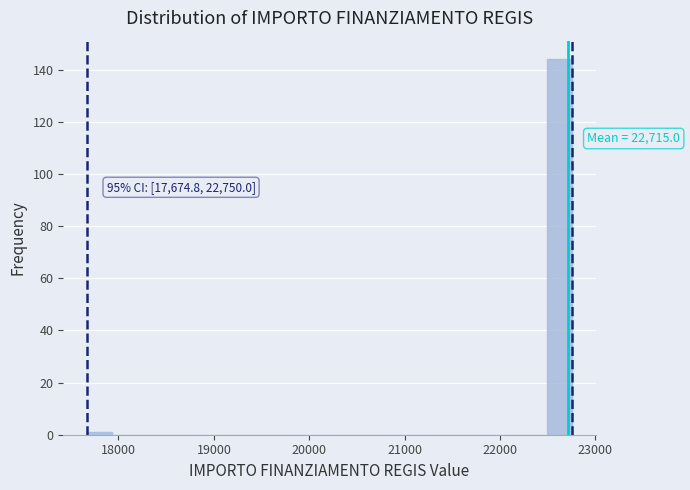

Around what value on the x-axis is the tallest bar? Give the approximate position of its centre, as read against the axis.

22600